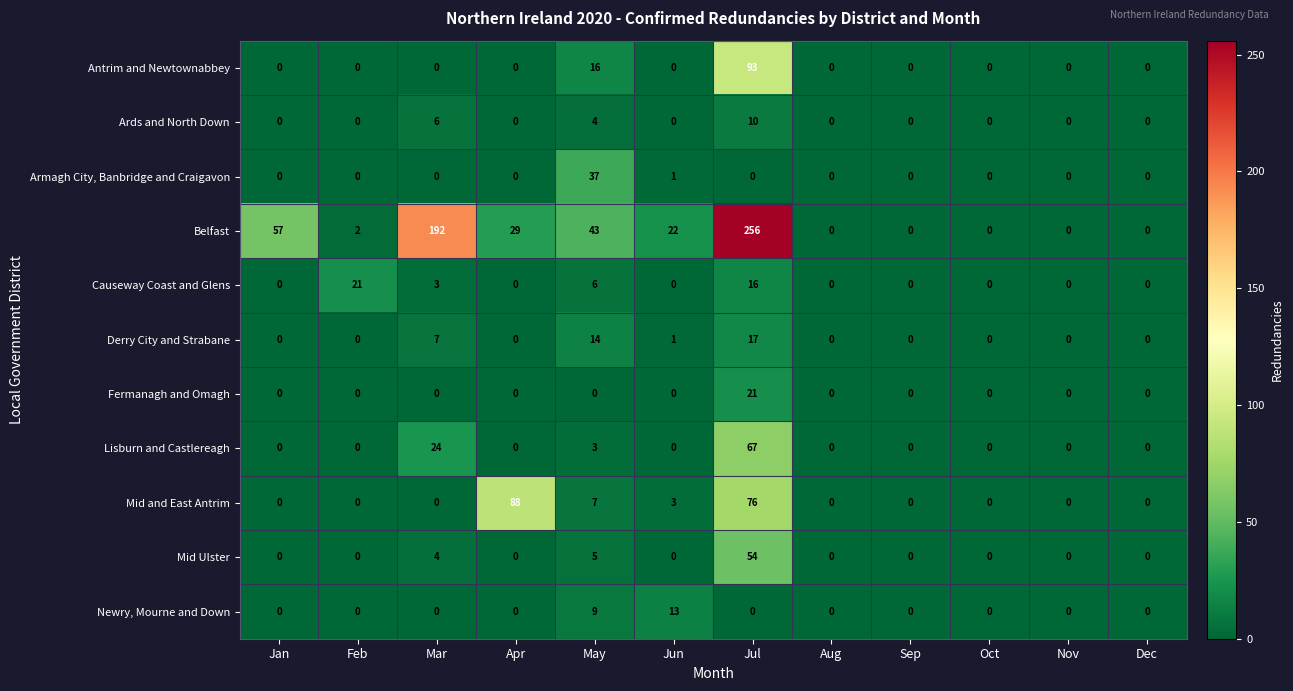

The Causeway Coast and Glens series shows 6 at May. True or false?

True